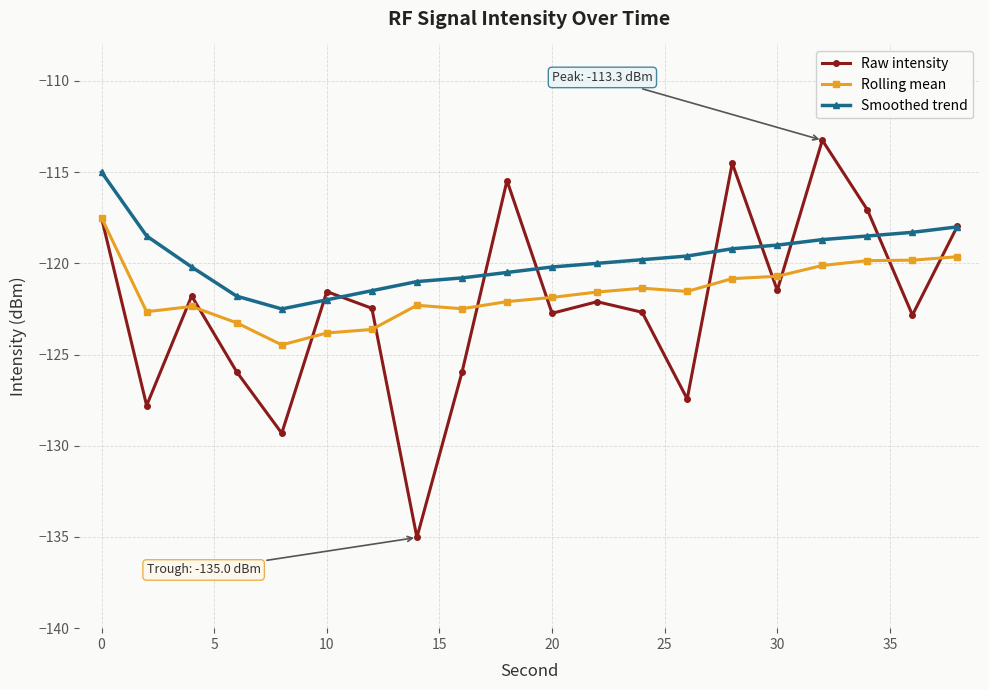

Rank the series by their average value, from highest to lowest.

Smoothed trend, Rolling mean, Raw intensity